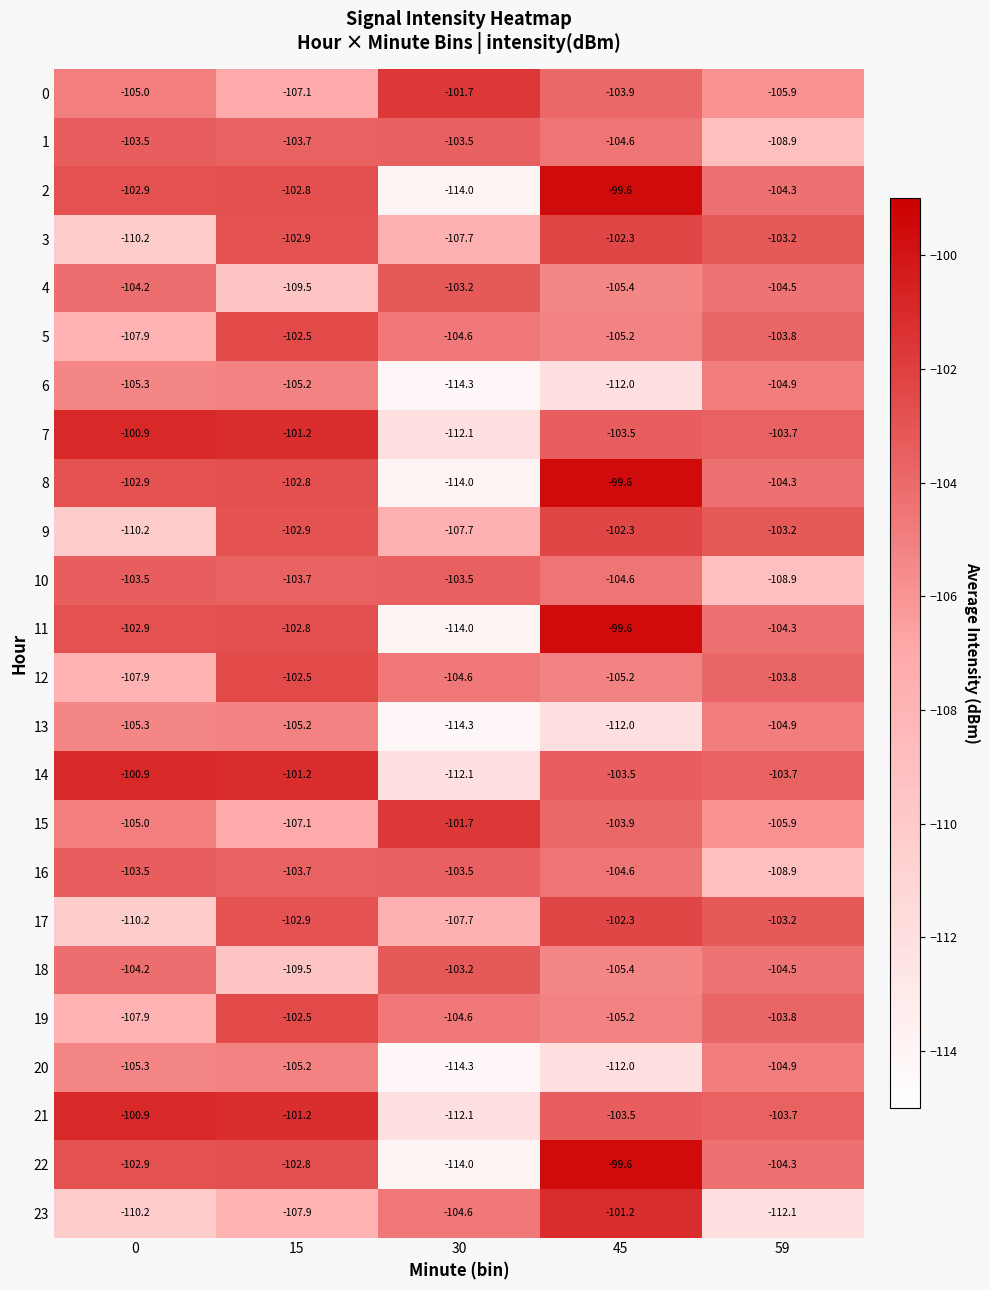

What is the difference between the maximum and minimum values in the 23 series?

10.9